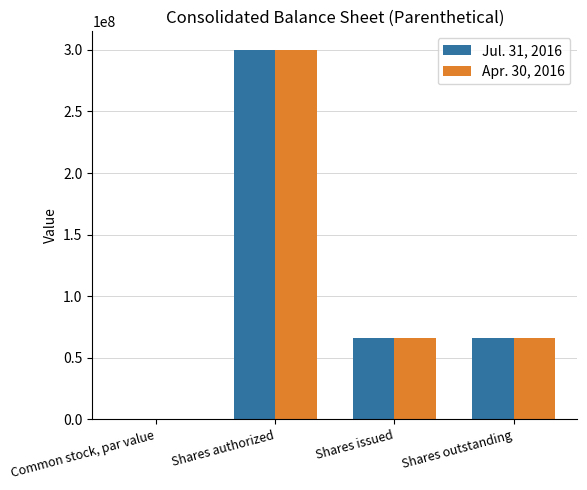

True or false: Jul. 31, 2016 has a value of 96897907.0 at Shares outstanding.

False